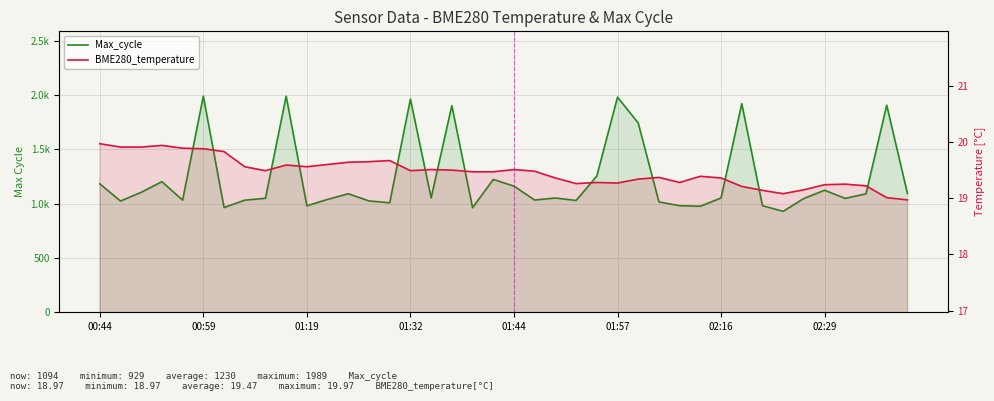

List the series in order of their overall mean, lowest first.

BME280_temperature, Max_cycle